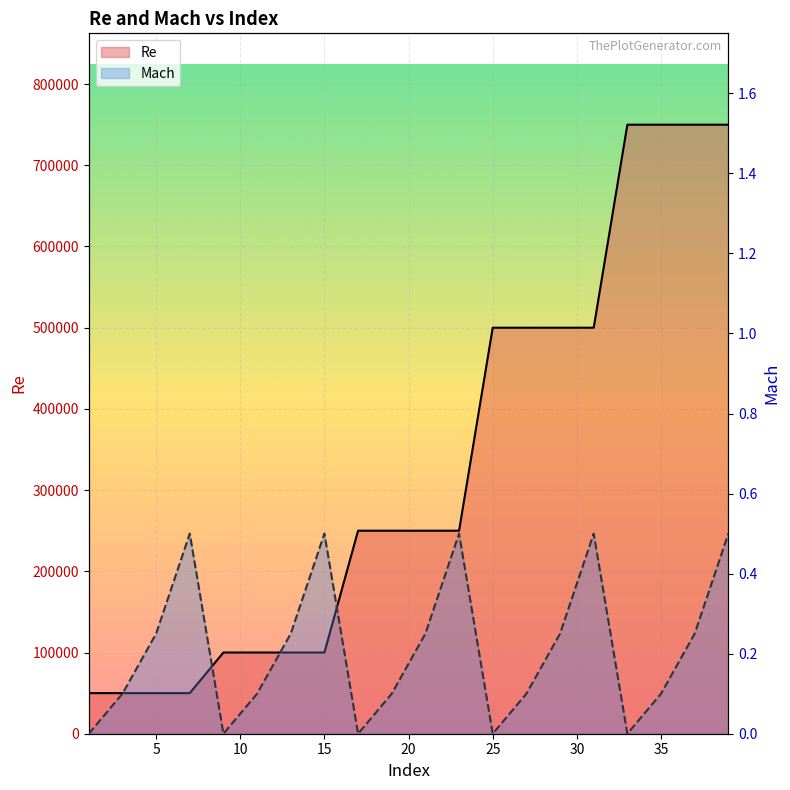

Rank the series by their average value, from highest to lowest.

Re, Mach